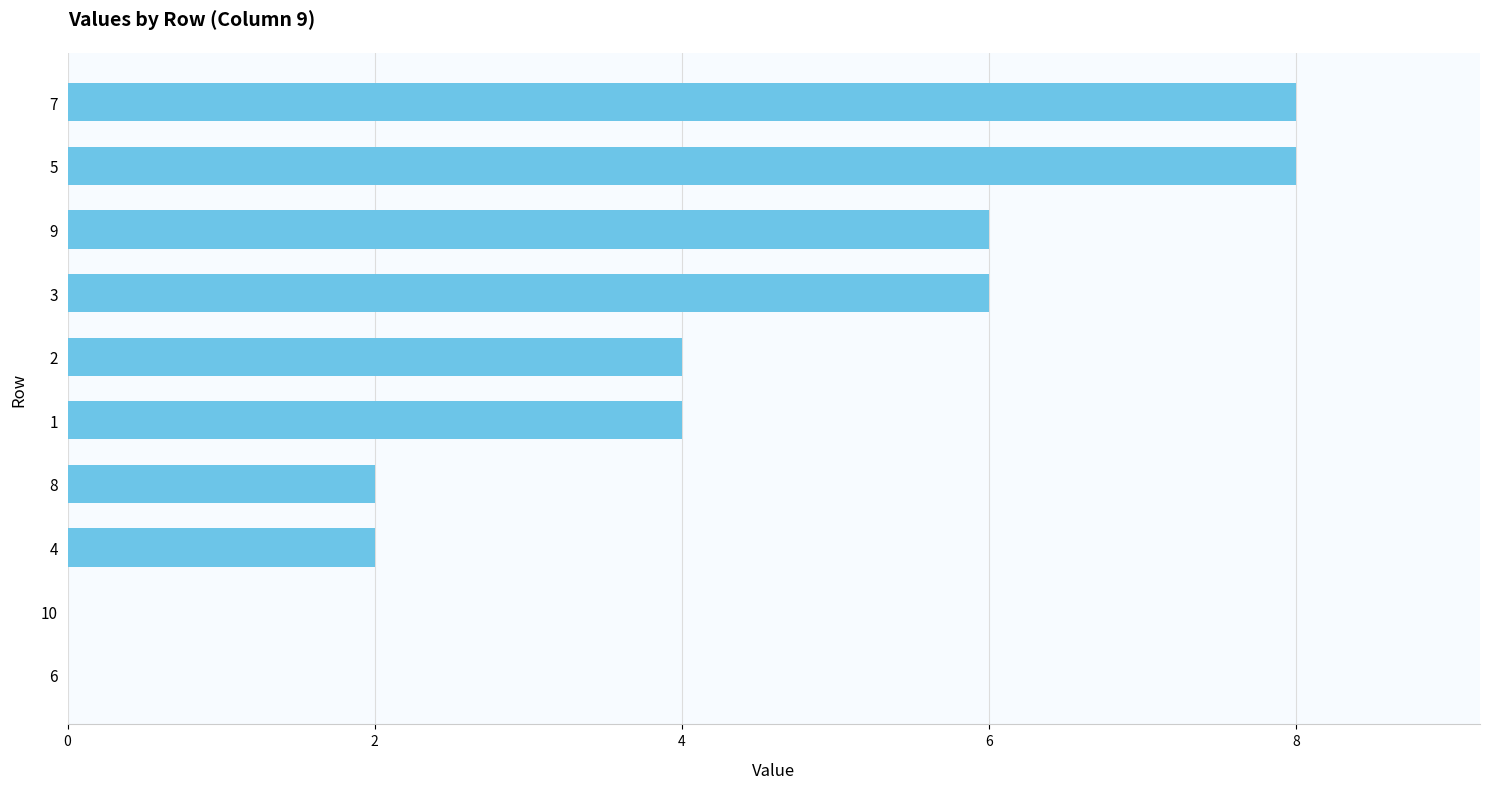

Is it true that the value at 1 is 4?

True